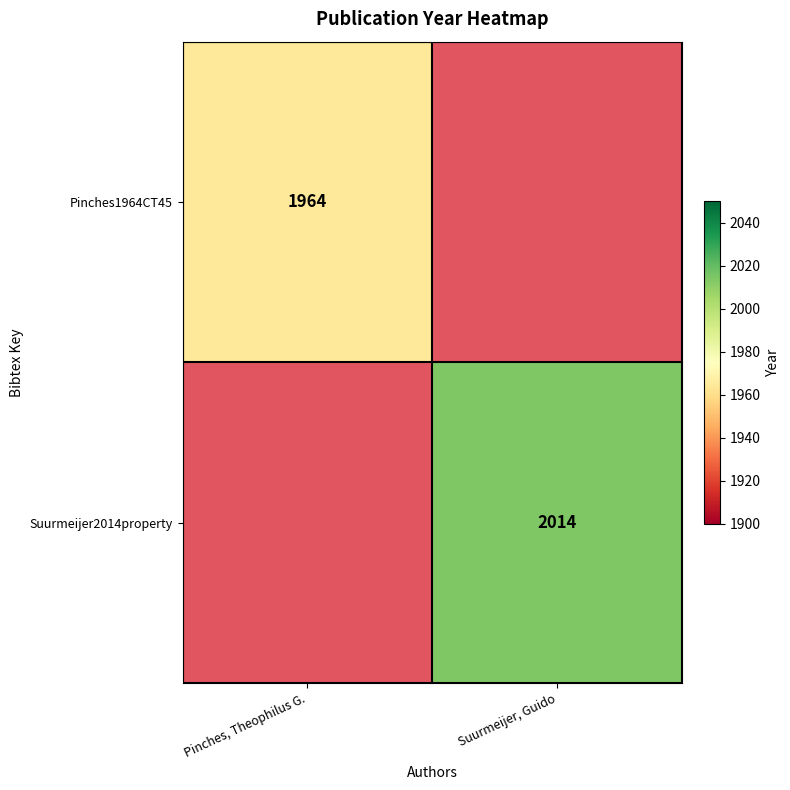

True or false: Suurmeijer2014property has a value of 3436 at Suurmeijer, Guido.

False